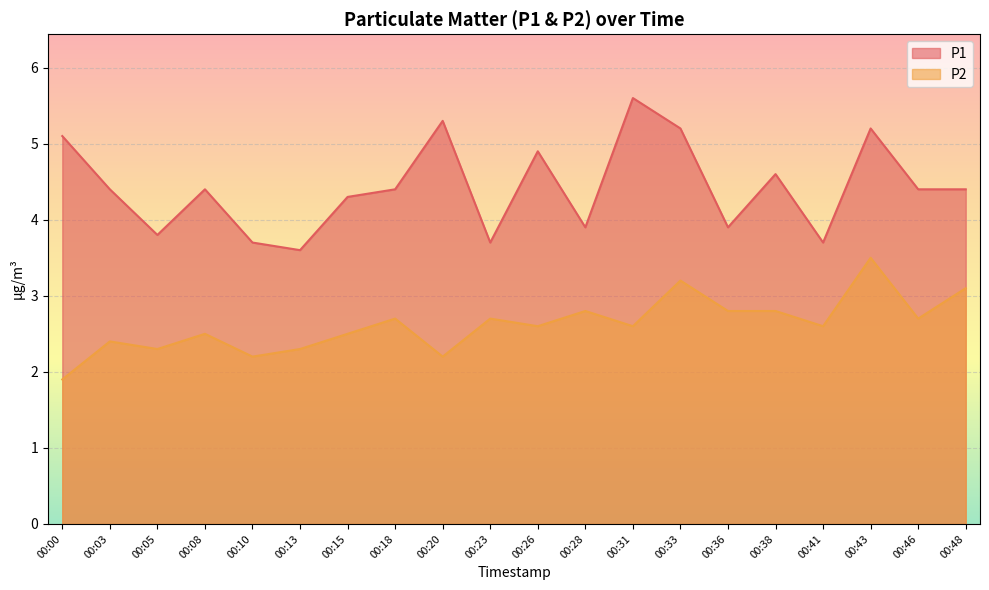

What is the greatest value displayed?

5.6